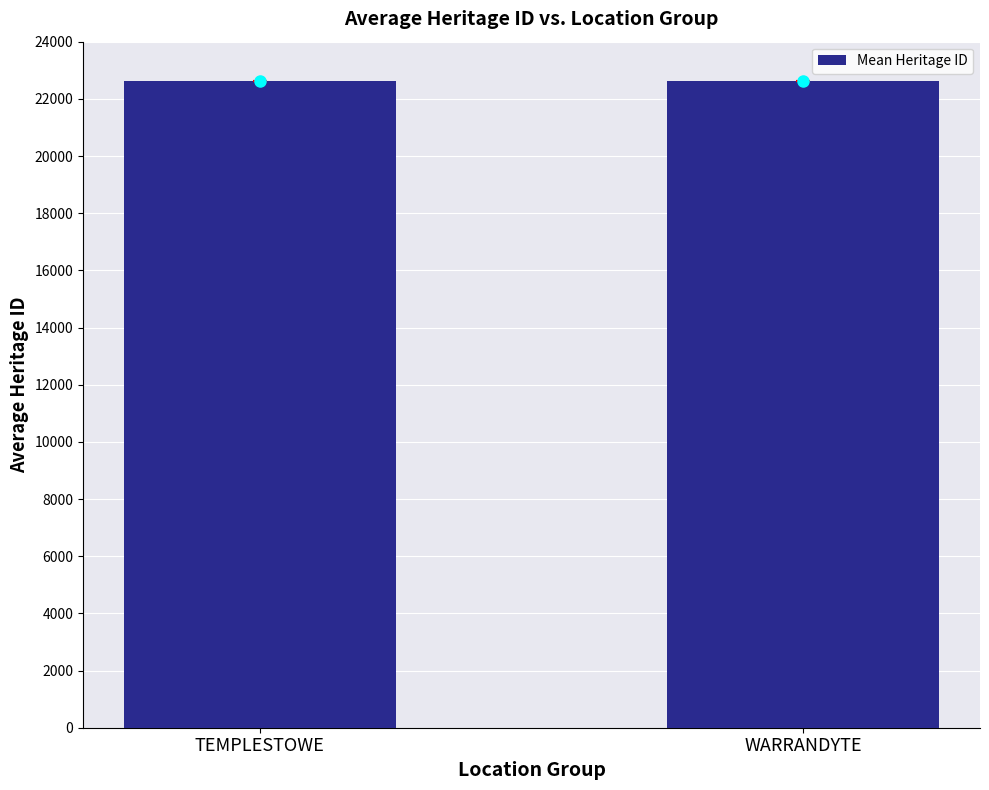

What is the ratio of the value at WARRANDYTE to the value at TEMPLESTOWE?

1.0